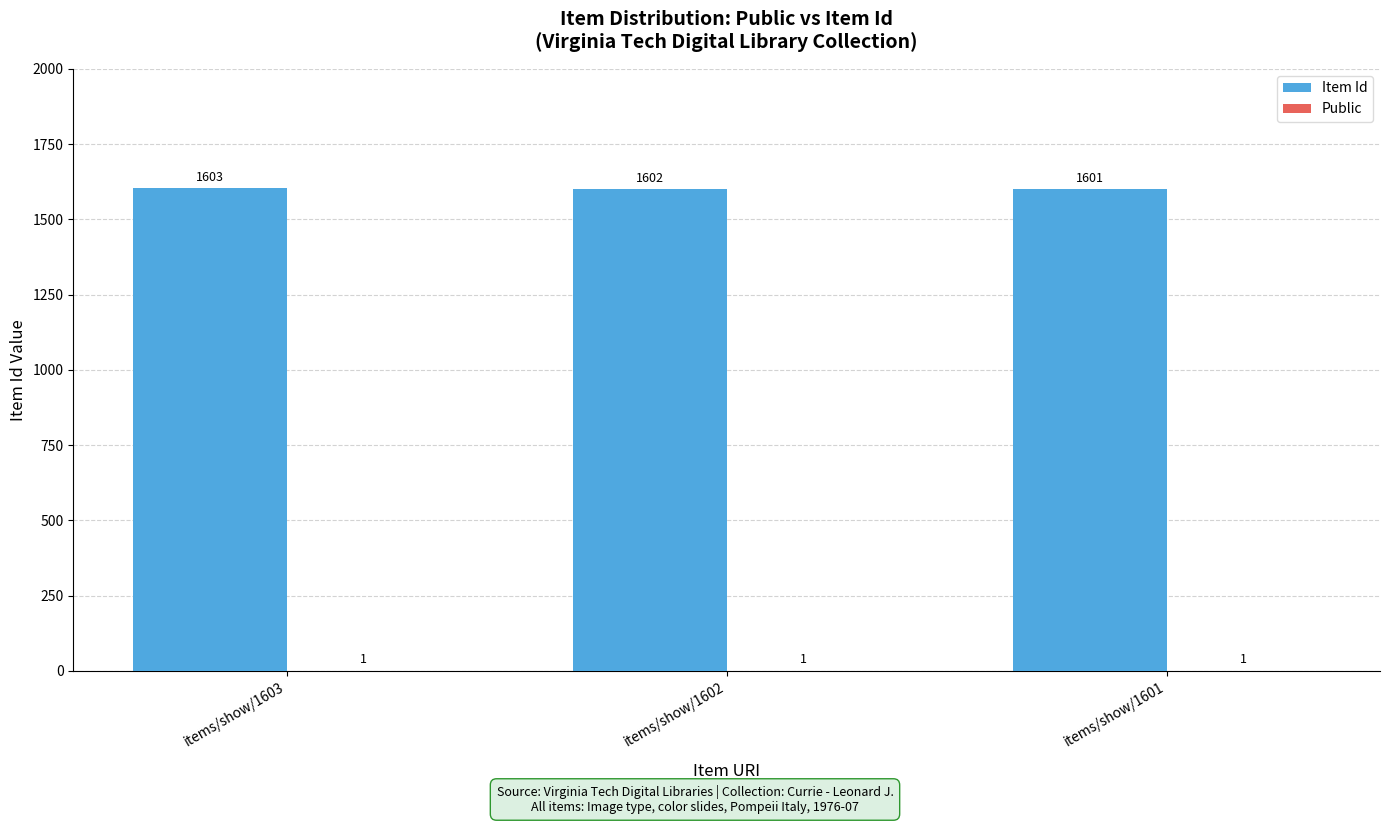

Is it true that Item Id equals 322 at items/show/1602?

False